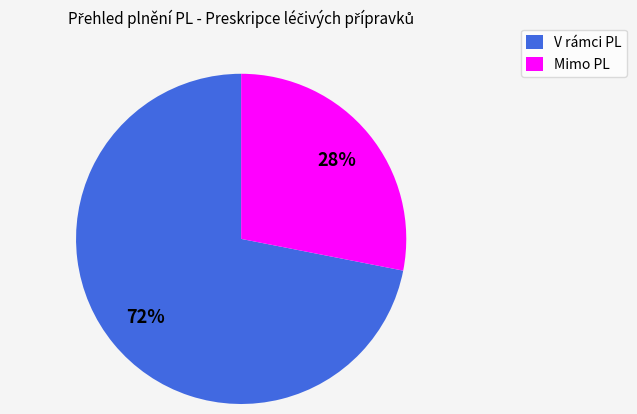

Which slice is the smallest?

Mimo PL